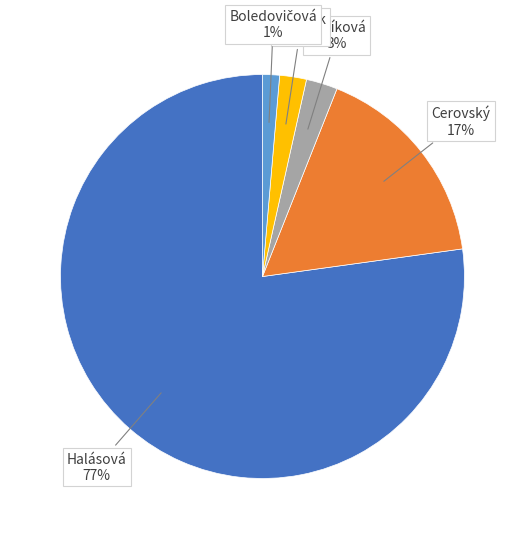

Is there any slice that represents more than half of the pie?

Yes